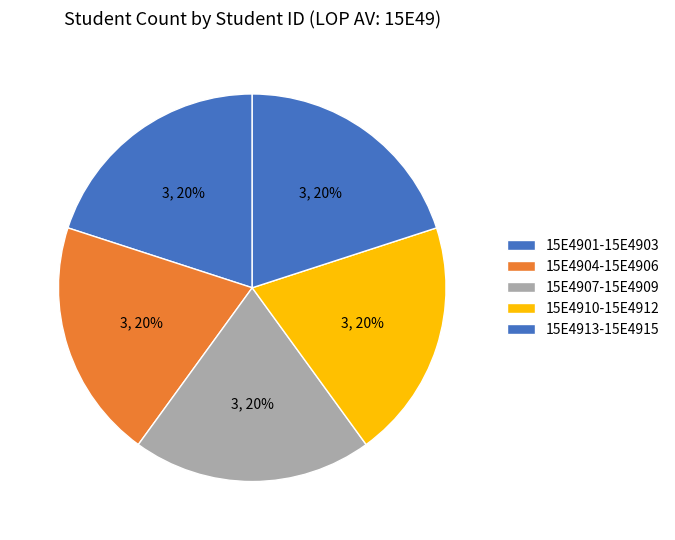

Count the number of slices in the pie.

5